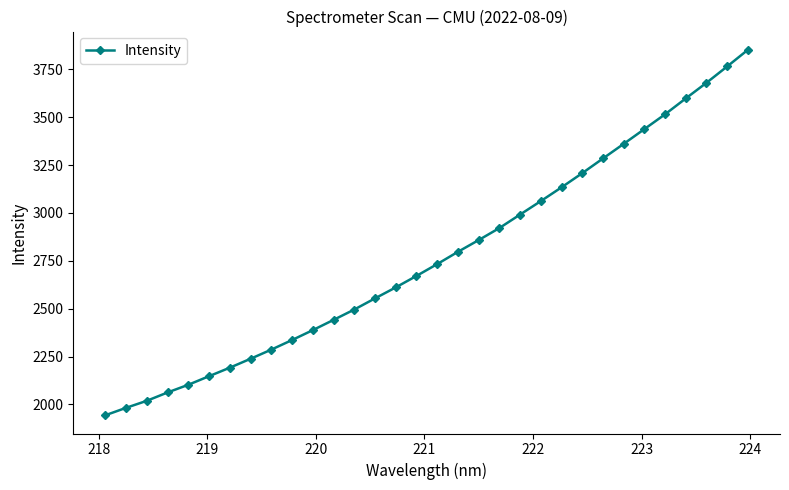

What is the value of the 5th point from the left?

2102.7